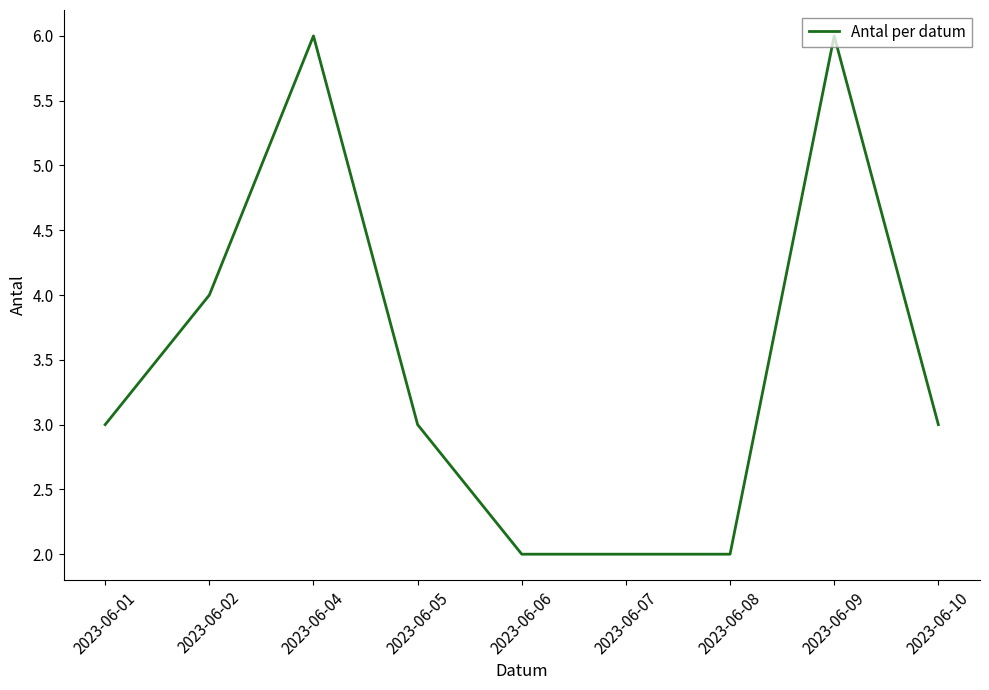

Reading right to left, extract all data points from this chart.

2023-06-10=3	2023-06-09=6	2023-06-08=2	2023-06-07=2	2023-06-06=2	2023-06-05=3	2023-06-04=6	2023-06-02=4	2023-06-01=3